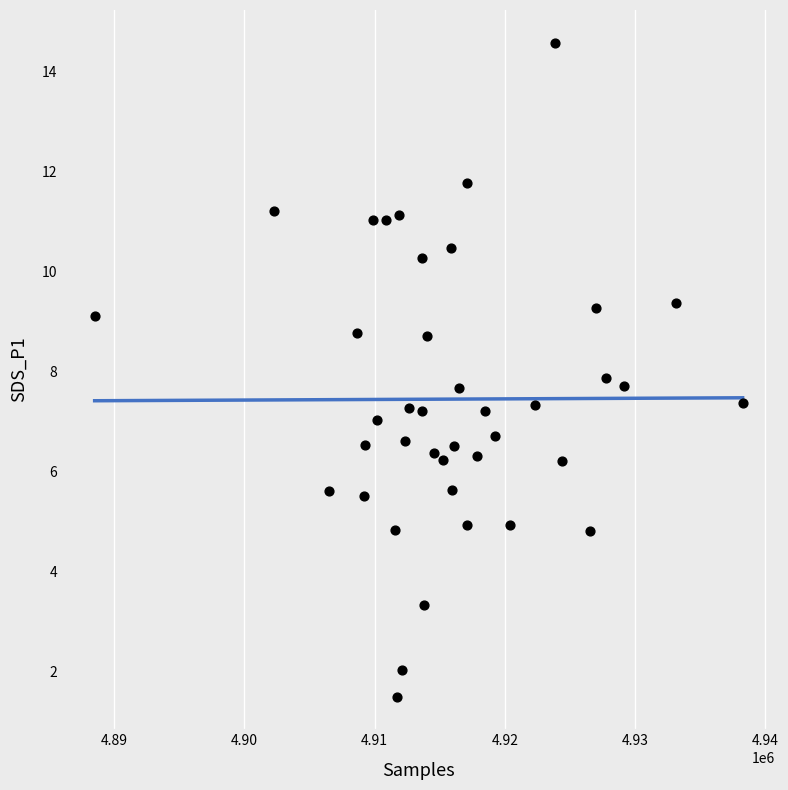

What is the range of Y values (max minus min)?

13.1